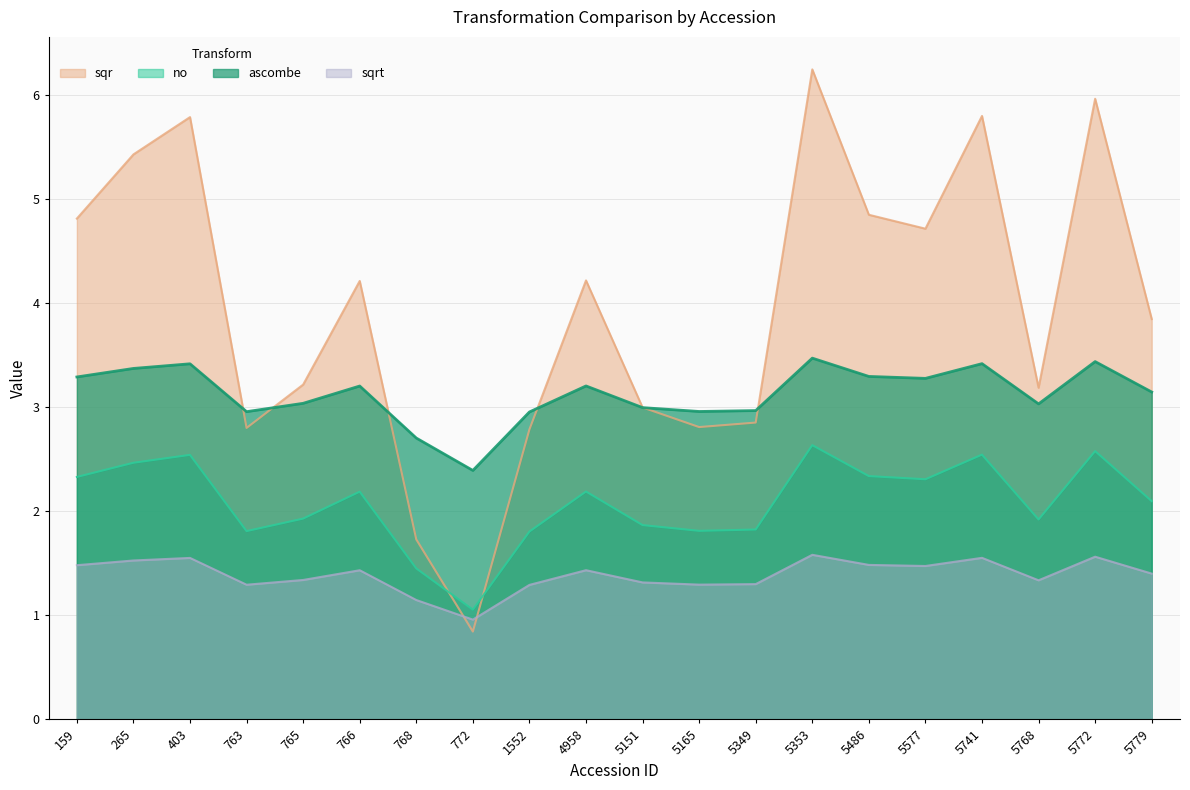

Reading left to right, transcribe all the data shown in this chart.

no: 2.3	2.5	2.5	1.8	1.9	2.2	1.4	1.1	1.8	2.2	1.9	1.8	1.8	2.6	2.3	2.3	2.5	1.9	2.6	2.1
sqr: 4.8	5.4	5.8	2.8	3.2	4.2	1.7	0.8	2.8	4.2	3.0	2.8	2.9	6.2	4.8	4.7	5.8	3.2	6.0	3.8
sqrt: 1.5	1.5	1.6	1.3	1.3	1.4	1.1	1.0	1.3	1.4	1.3	1.3	1.3	1.6	1.5	1.5	1.6	1.3	1.6	1.4
ascombe: 3.3	3.4	3.4	3.0	3.0	3.2	2.7	2.4	3.0	3.2	3.0	3.0	3.0	3.5	3.3	3.3	3.4	3.0	3.4	3.1